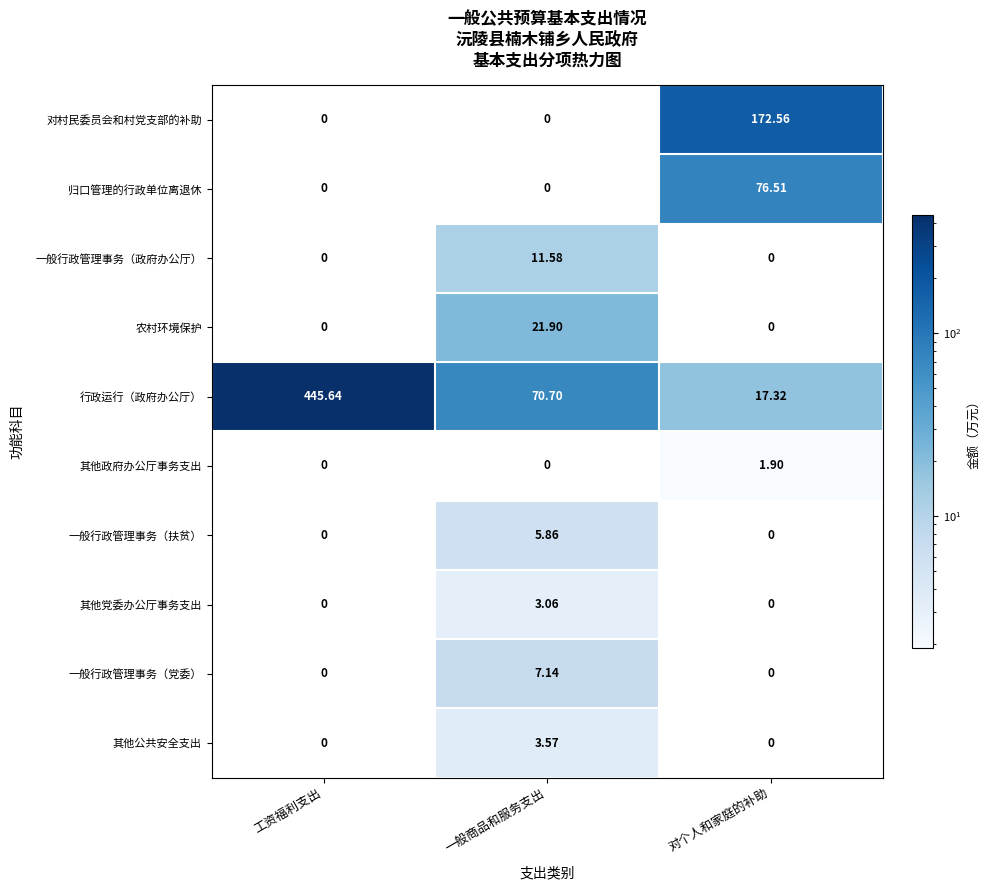

Which series has the largest total across all categories?

行政运行（政府办公厅）